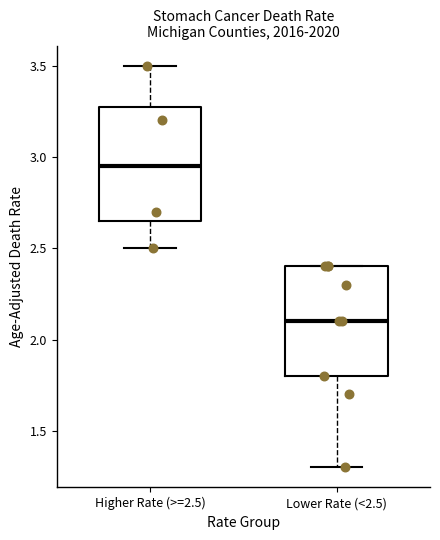

Where does the lower whisker of the box for Lower Rate (<2.5) end on the y-axis? The values are not printed on the chart, so give them approximately, as read against the axis.

1.30